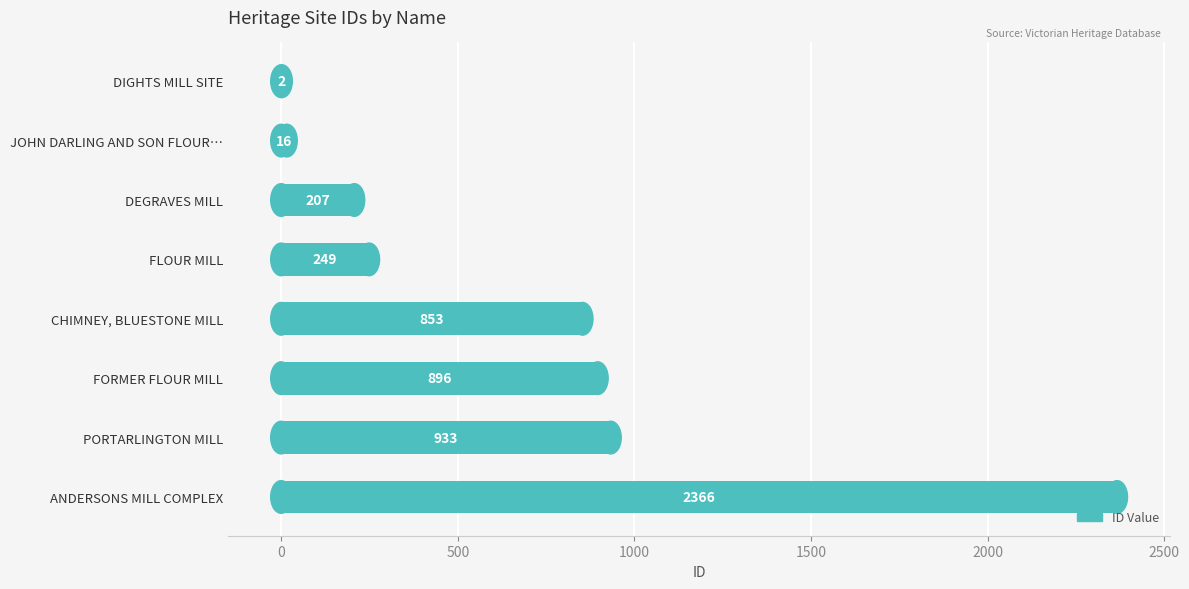

What is the sum of all values?

5522